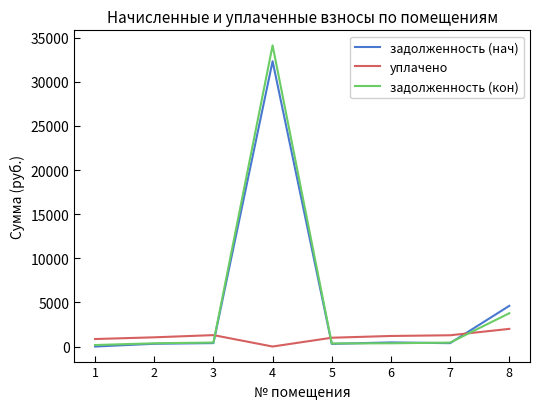

The value of уплачено at 4 is 0.0. True or false?

True